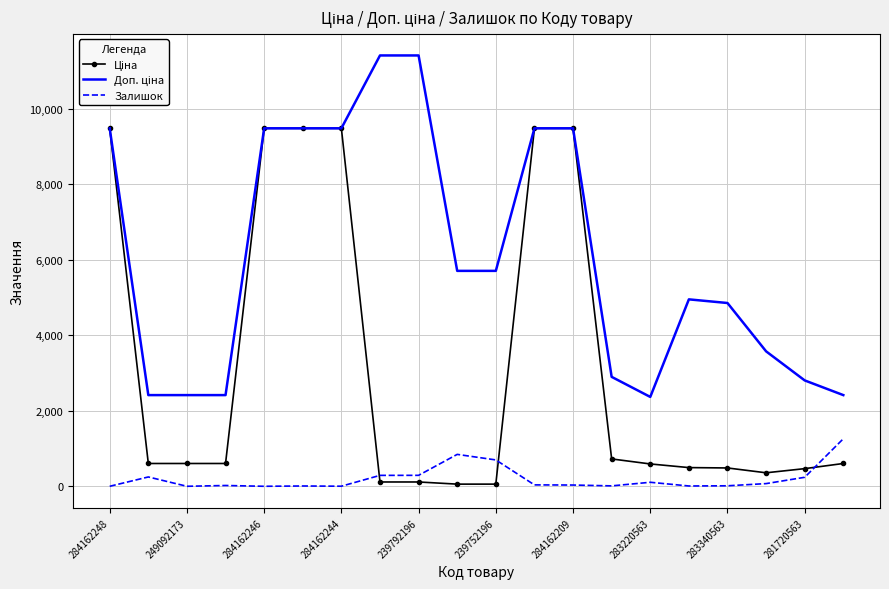

What is the greatest value displayed?

11410.0